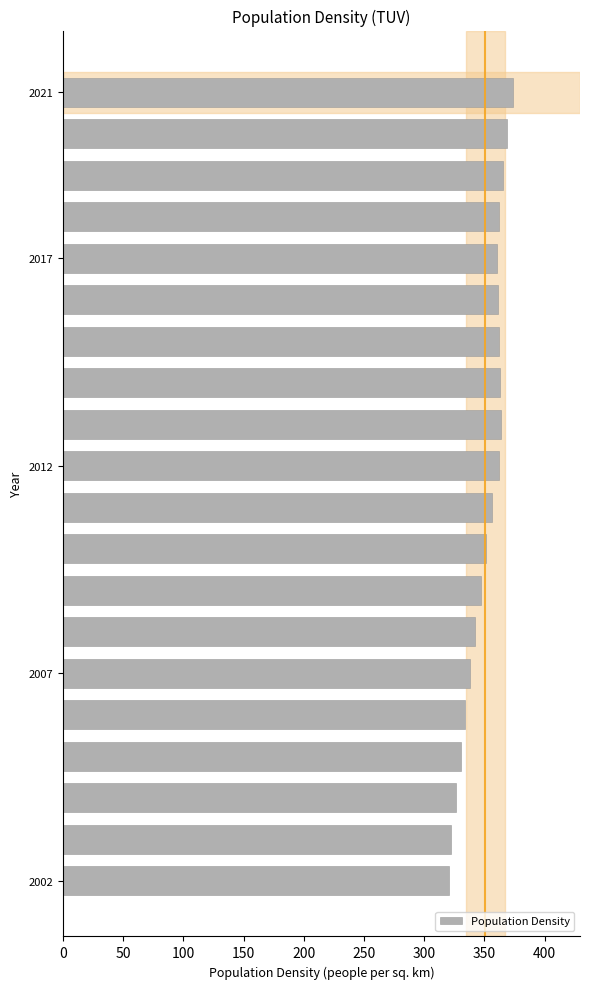

What is the smallest value displayed?

320.3